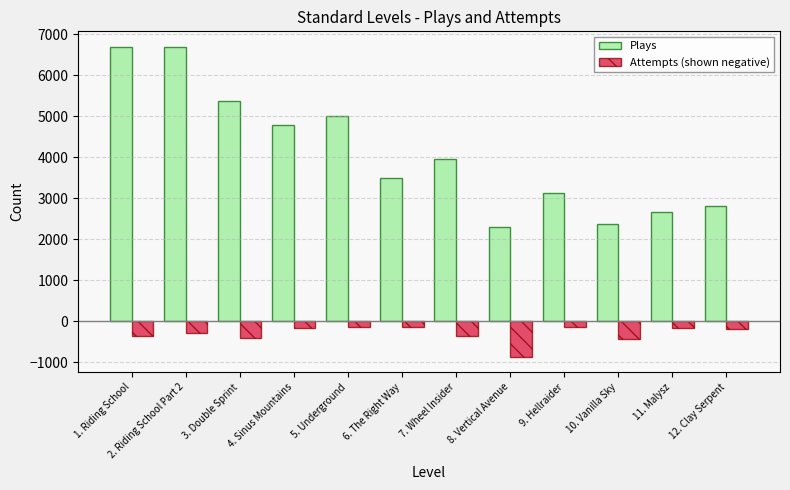

The value of Plays at 2. Riding School Part 2 is 6691. True or false?

True